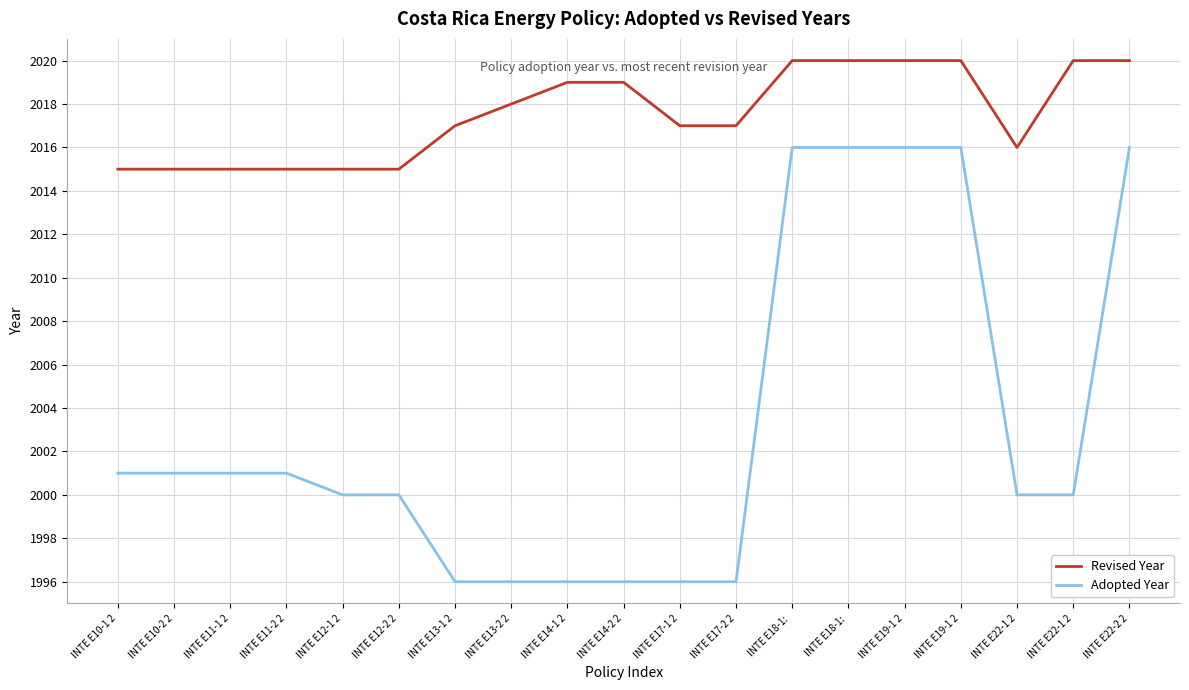

At which category is the sum across all series the highest?

INTE E18-1: 